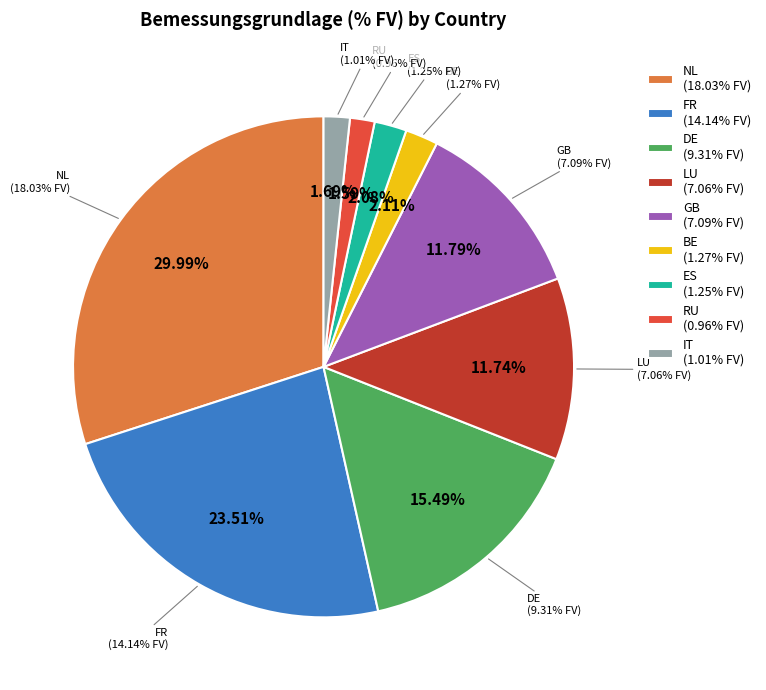

What percentage is the DE slice, to the nearest percent?

15%